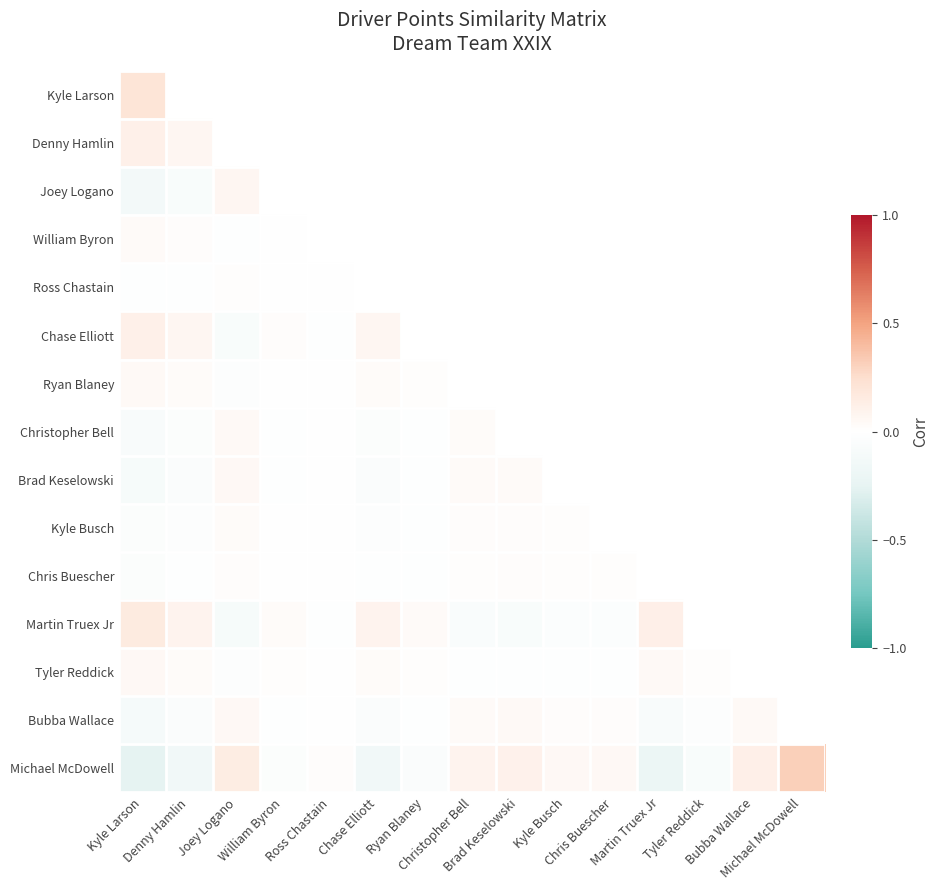

At which category does the chart reach its peak across all series?

Michael McDowell